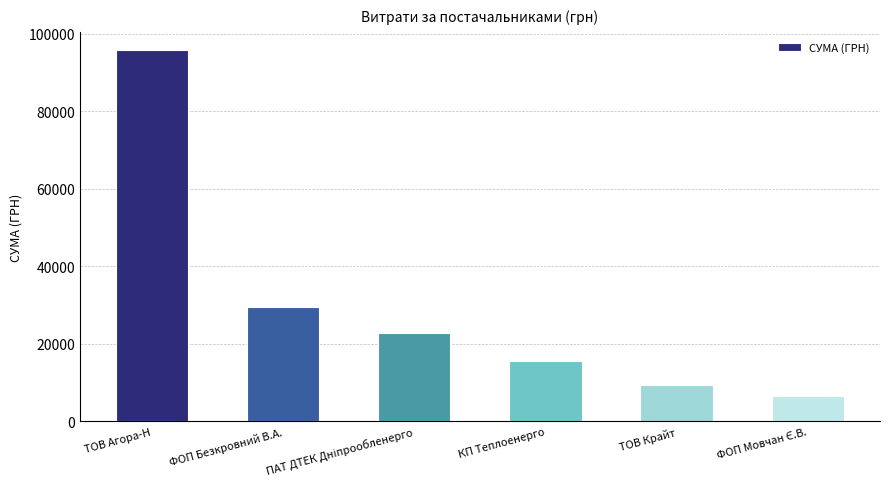

What is the smallest value displayed?

6472.4